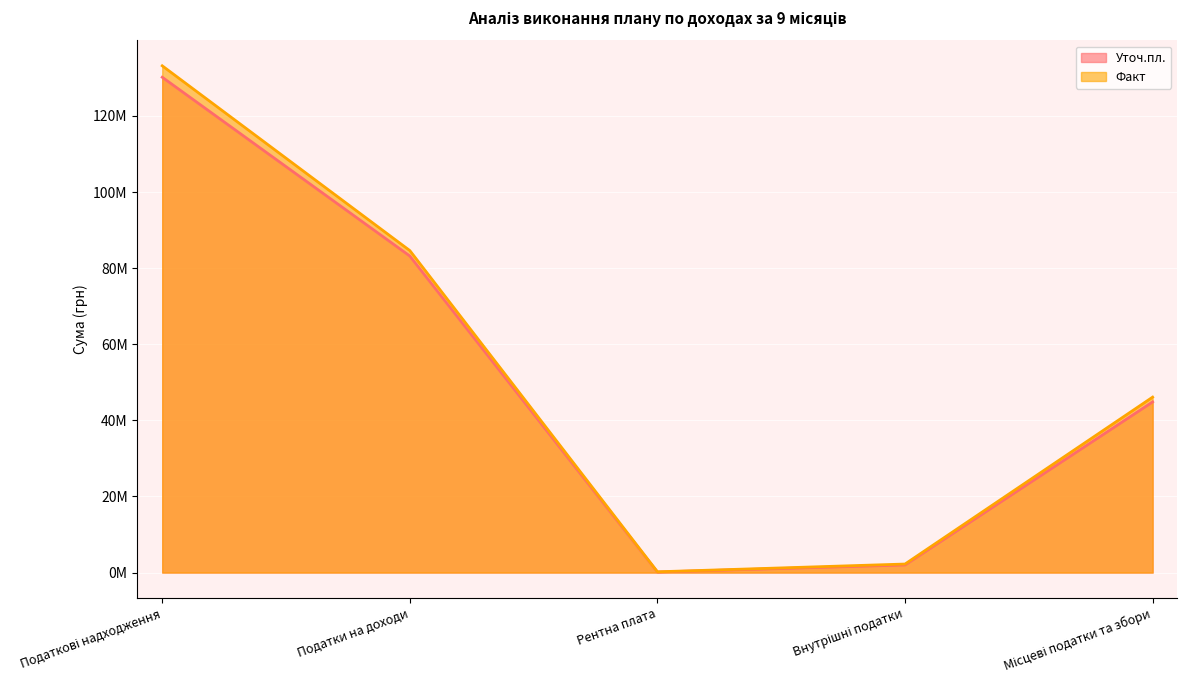

Reading right to left, extract all data points from this chart.

Уточ.пл.: Місцеві податки та збори=44.9	Внутрішні податки=2.0	Рентна плата=0.1	Податки на доходи=83.2	Податкові надходження=130.2
Факт: Місцеві податки та збори=46.1	Внутрішні податки=2.2	Рентна плата=0.2	Податки на доходи=84.6	Податкові надходження=133.2